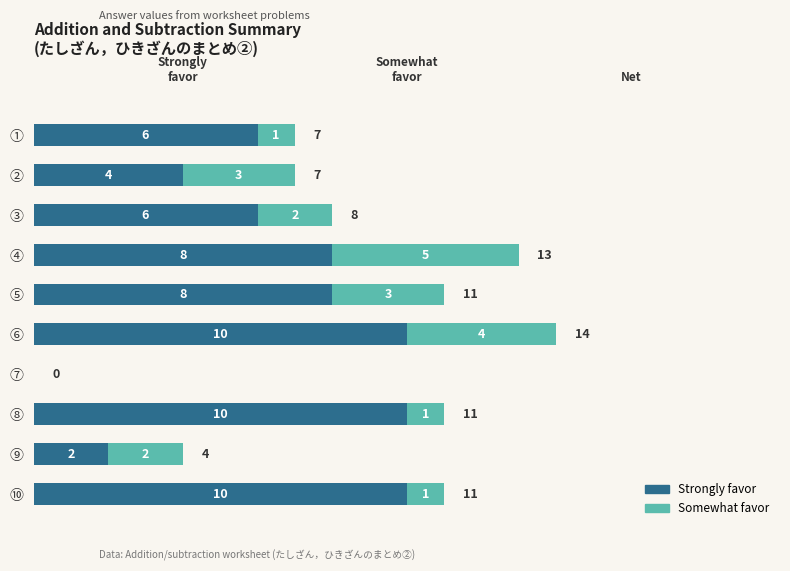

What is the approximate value of Strongly favor at ②?

4